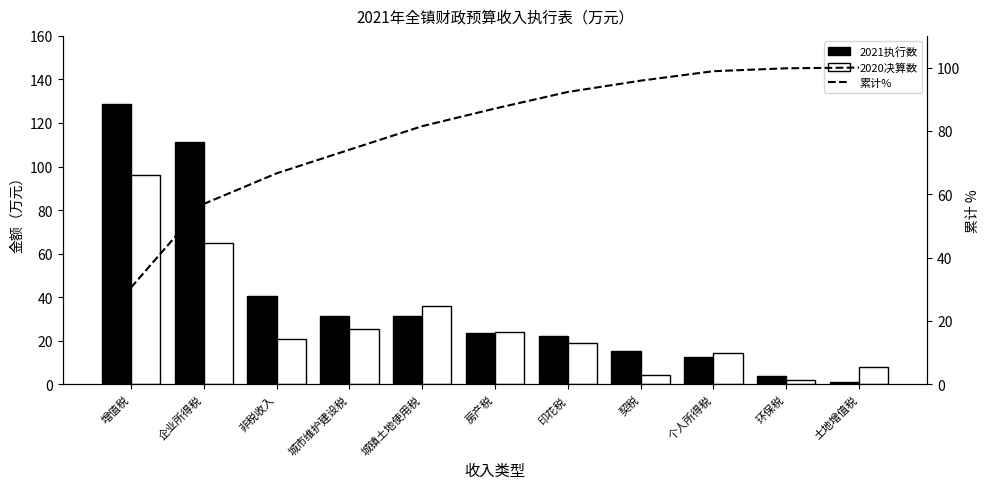

At which label is 2020决算数 closest to 49?

城镇土地使用税